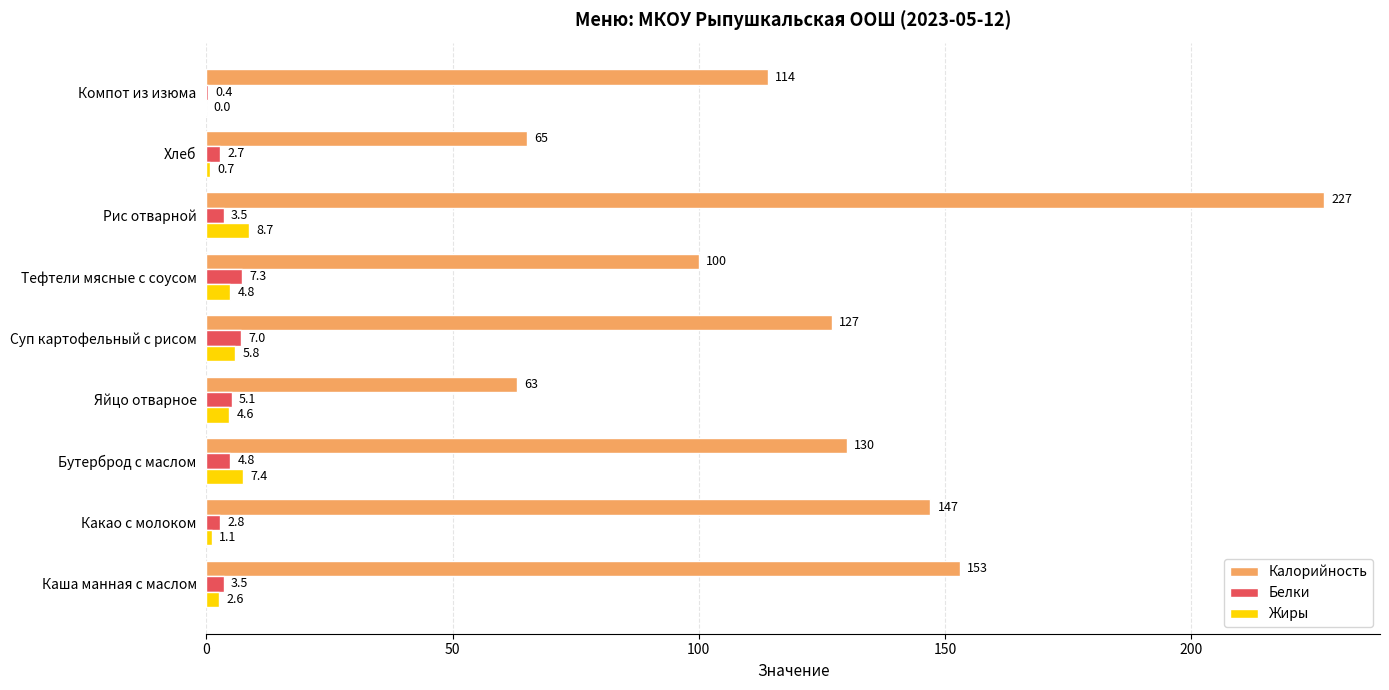

The Белки series shows 2.8 at Какао с молоком. True or false?

True